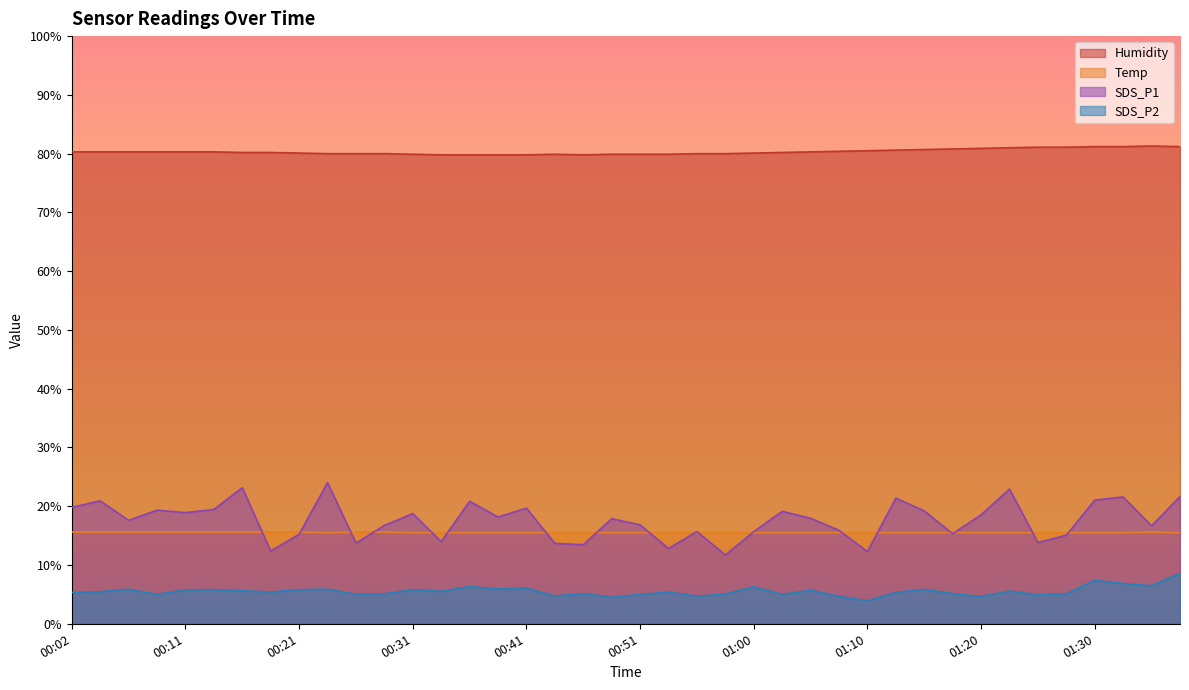

What is the label of the 36th point from the left?

01:28